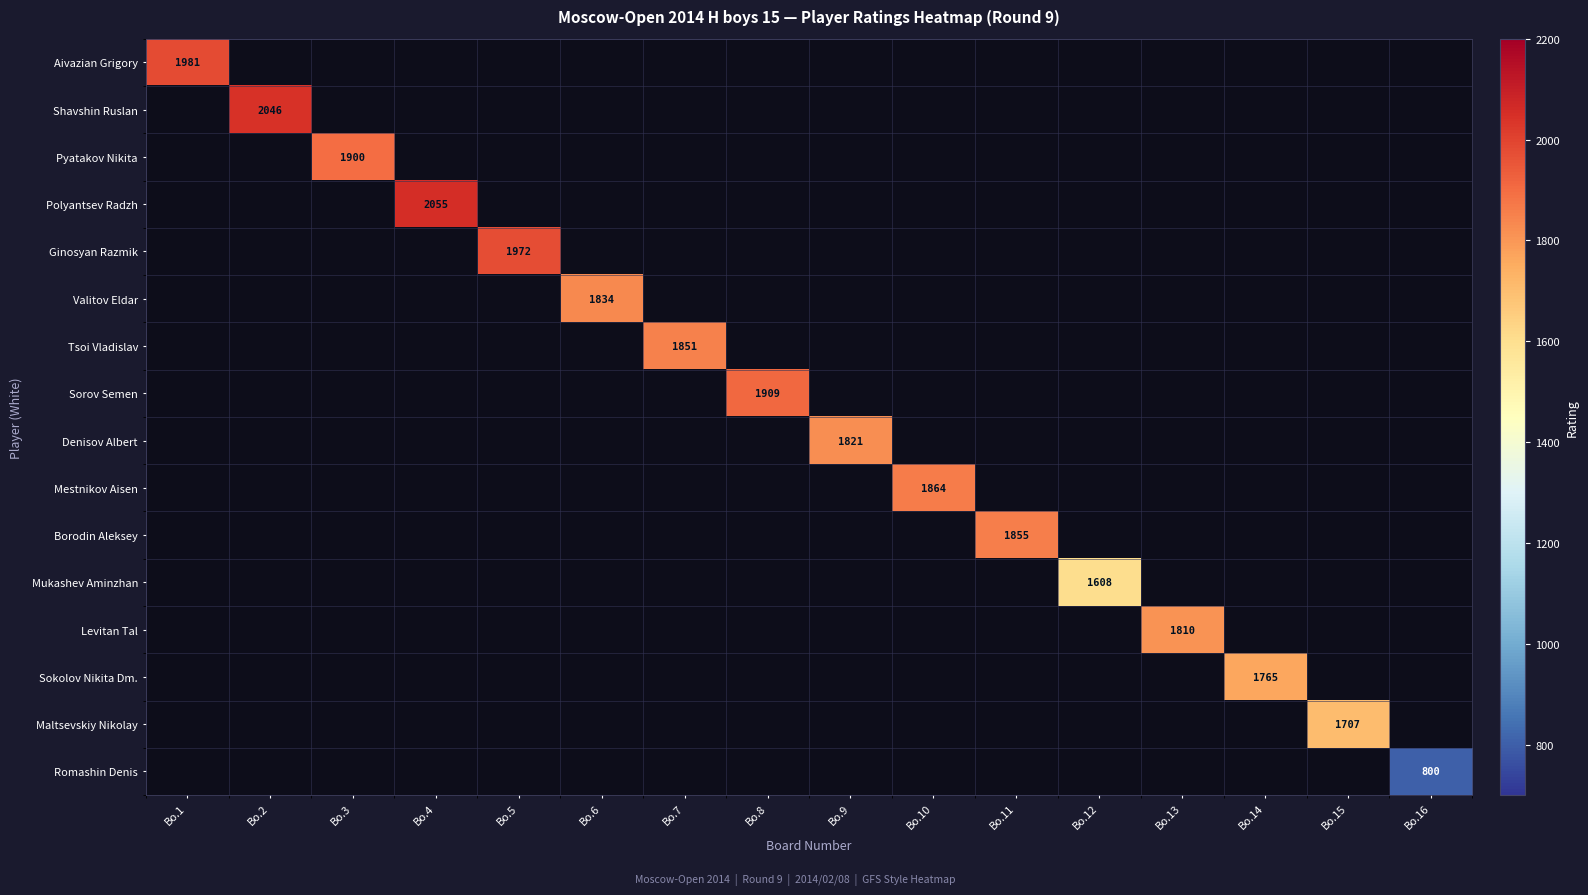

Rank the series at Bo.11 from highest to lowest value.

Aivazian Grigory, Shavshin Ruslan, Pyatakov Nikita, Polyantsev Radzh, Ginosyan Razmik, Valitov Eldar, Tsoi Vladislav, Sorov Semen, Denisov Albert, Mestnikov Aisen, Borodin Aleksey, Mukashev Aminzhan, Levitan Tal, Sokolov Nikita Dm., Maltsevskiy Nikolay, Romashin Denis